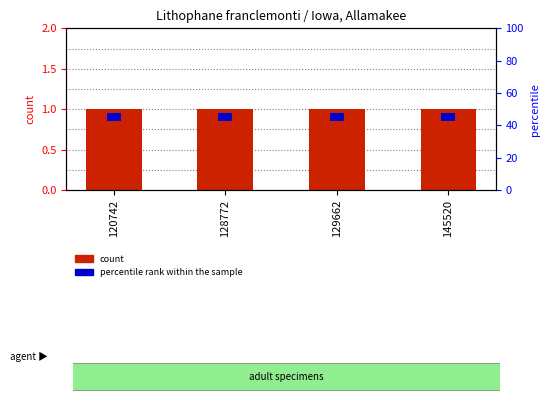

The percentile rank within the sample series shows 1 at 129662. True or false?

False